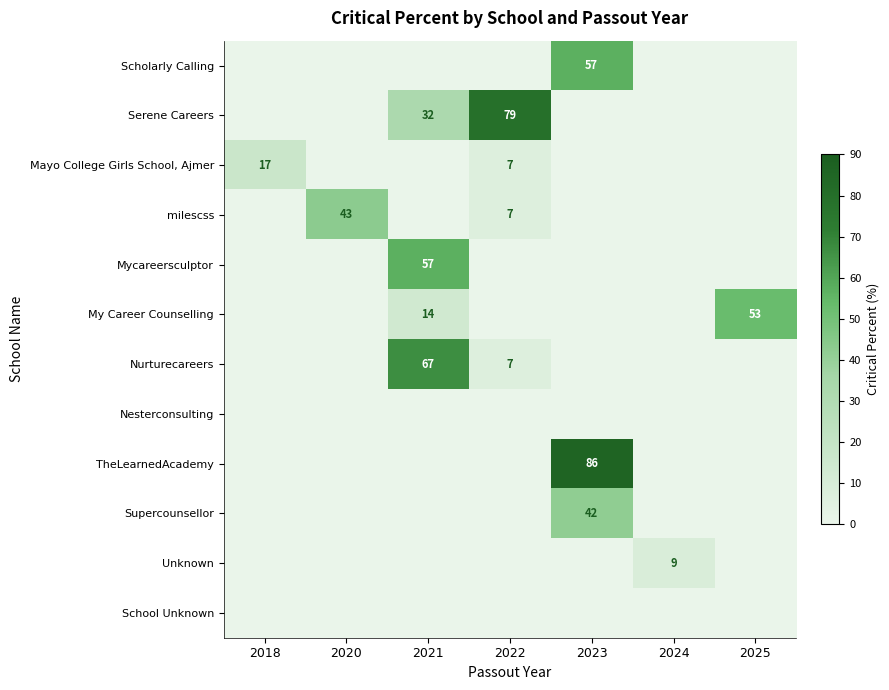

The TheLearnedAcademy series shows 86 at 2023. True or false?

True